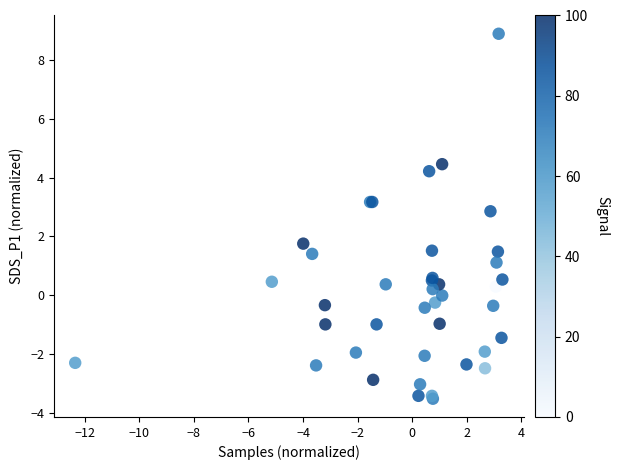

What Y value in the scatter plot is closest to 2?

1.8